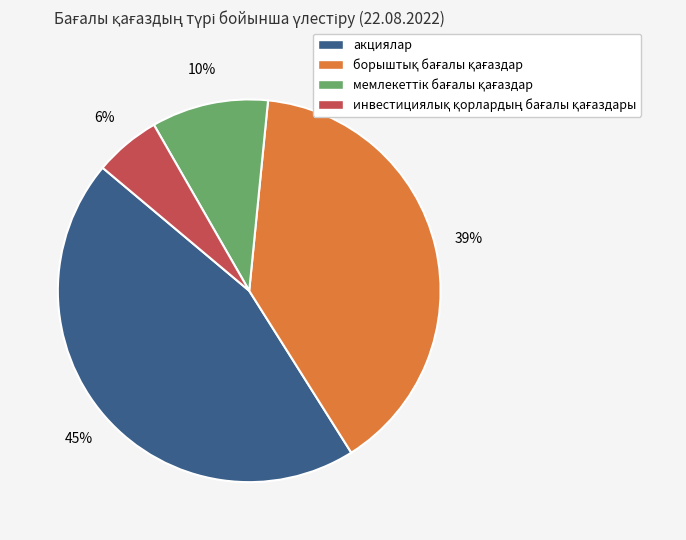

To the nearest percent, what is the difference between the largest and smallest slice percentages?

39%